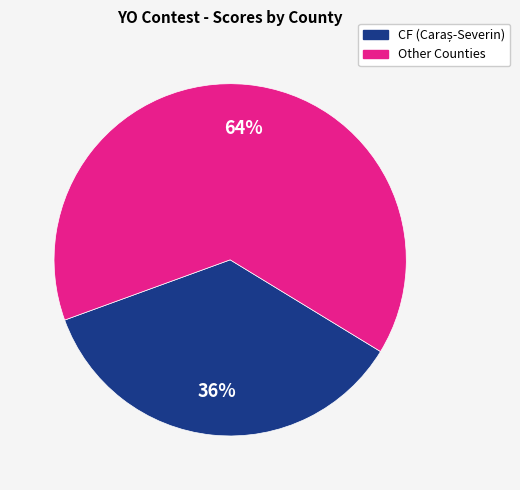

To the nearest percent, what is the average slice percentage?

50%